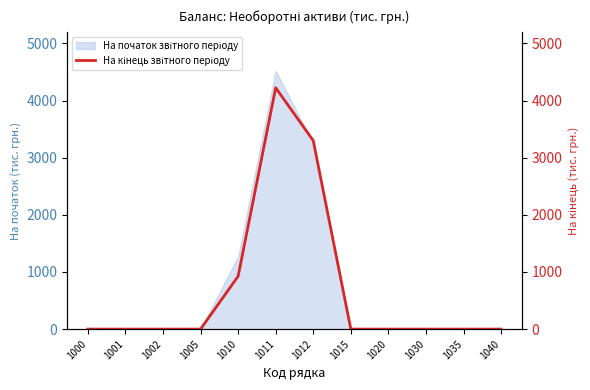

At which category does the data reach its first local peak?

1011